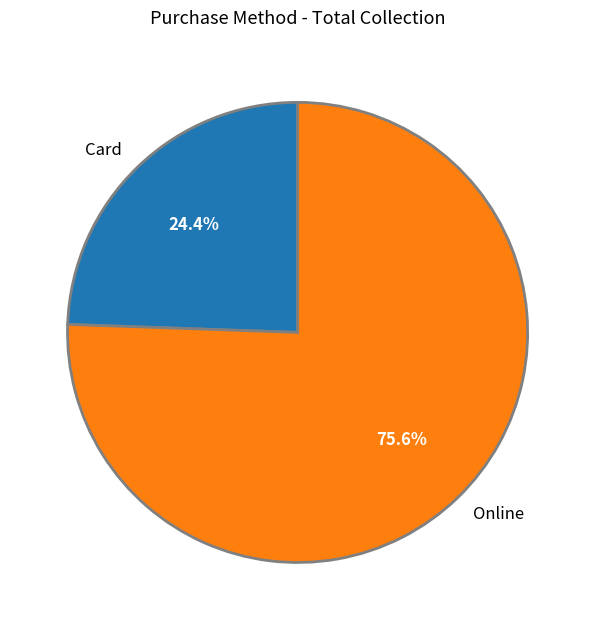

Which category has the biggest portion of the pie?

Online